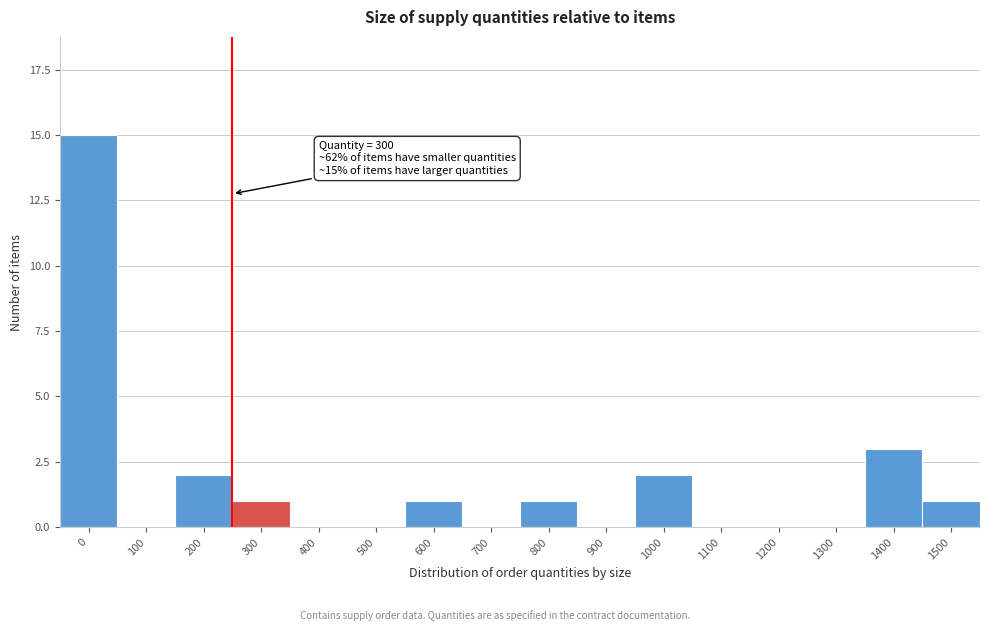

Reading left to right, what are all the values shown in this chart?

0=15	100=0	200=2	300=1	400=0	500=0	600=1	700=0	800=1	900=0	1000=2	1100=0	1200=0	1300=0	1400=3	1500=1